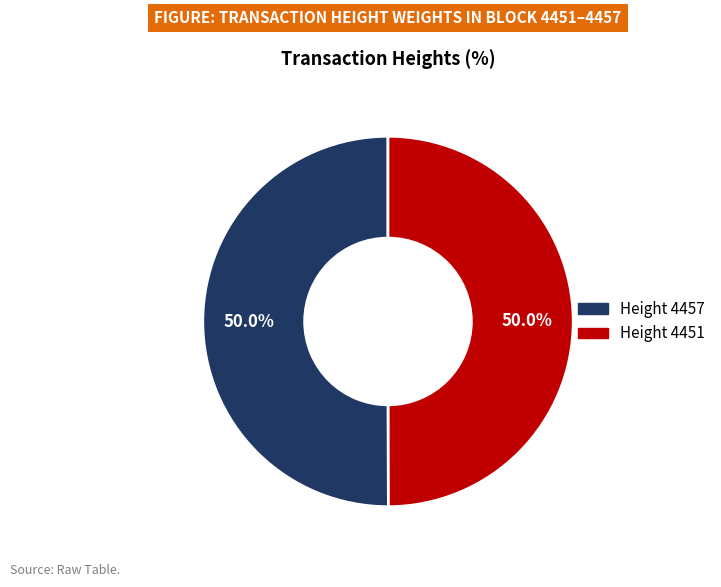

Rank the categories by value from highest to lowest.

4457, 4451